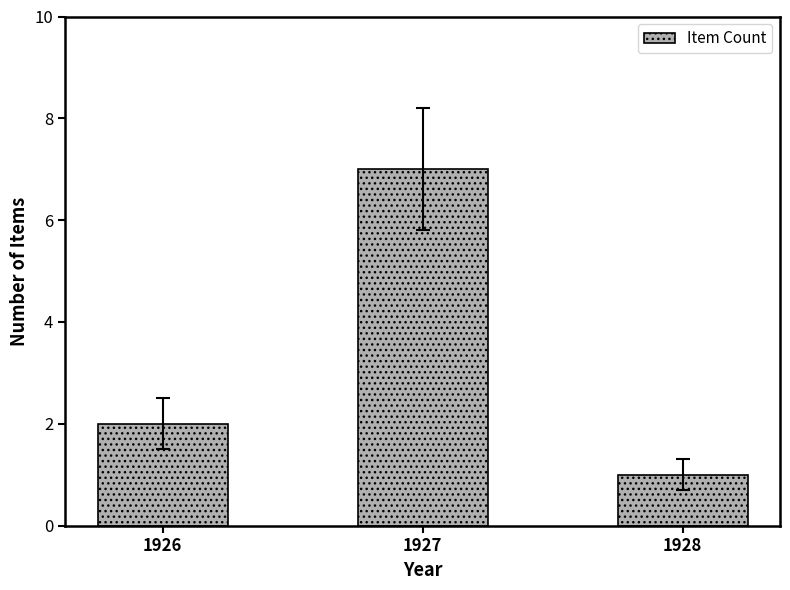

Where is the data nearest to the value 4?

1926